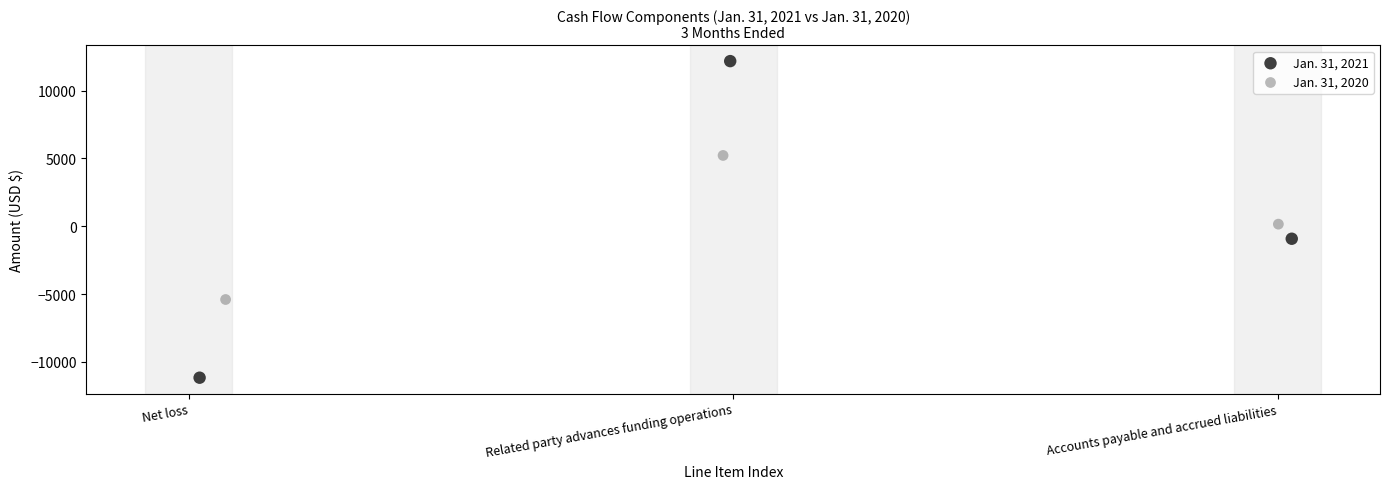

Which series contains the lowest Y value?

Jan. 31, 2021